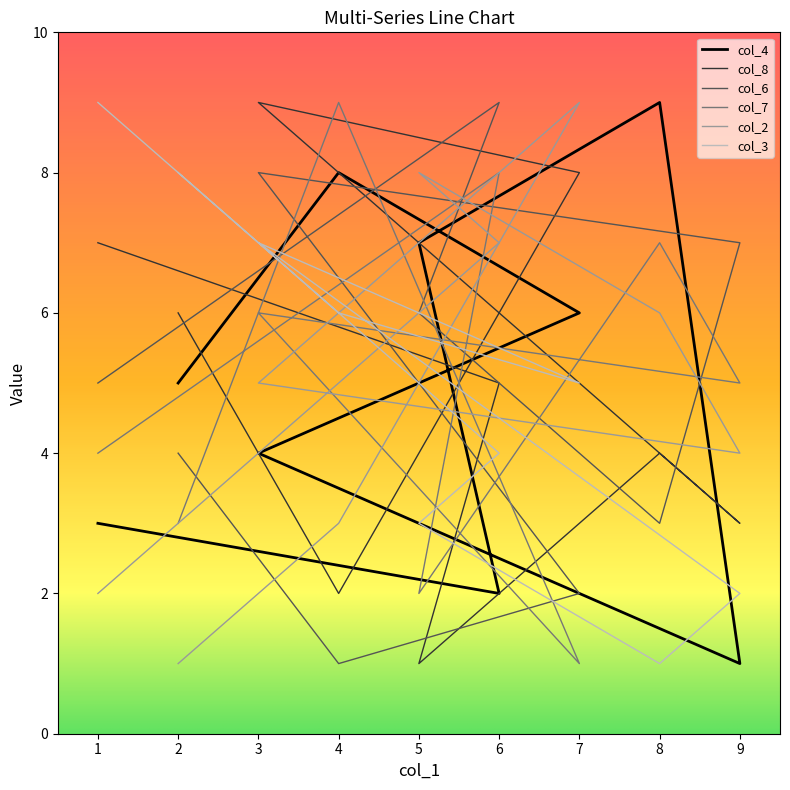

Count the number of categories in the chart.

9